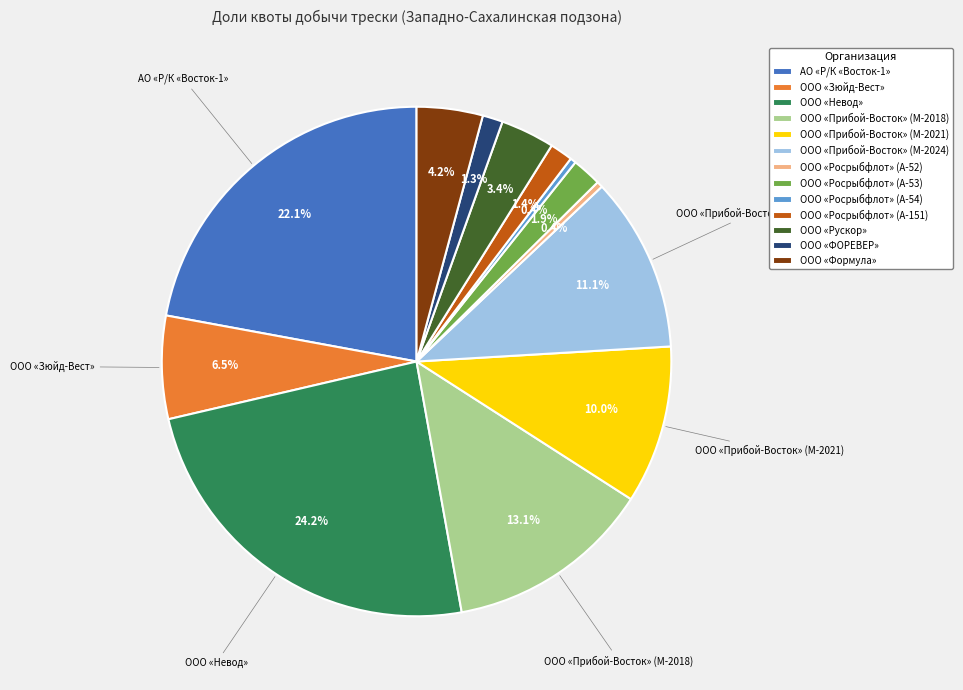

The ООО «Росрыбфлот» (А-54) slice represents 0% of the pie. True or false?

True